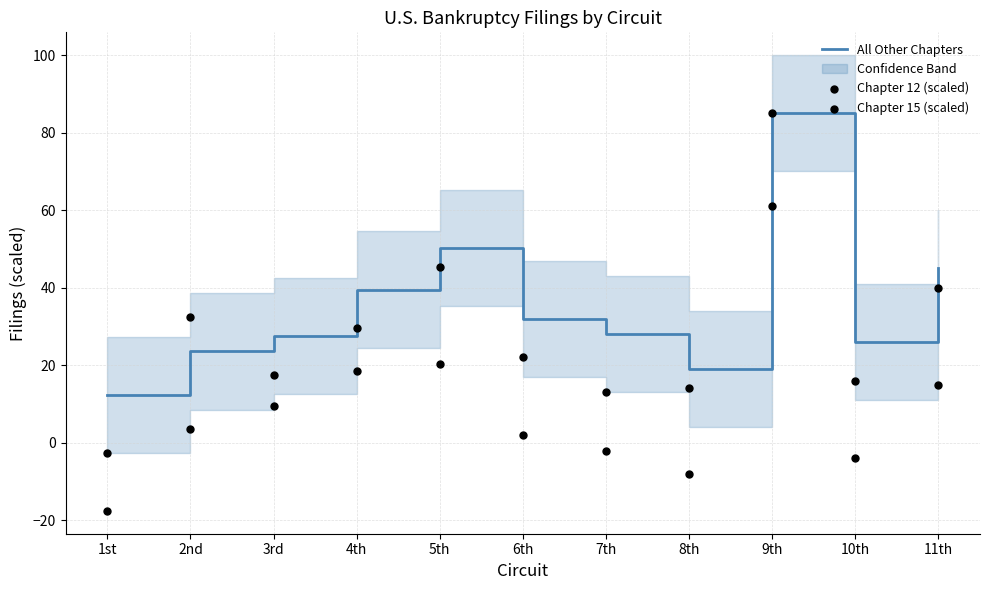

What are all the series names shown in the legend?

All Other Chapters, Chapter 12 (scaled), Chapter 15 (scaled)